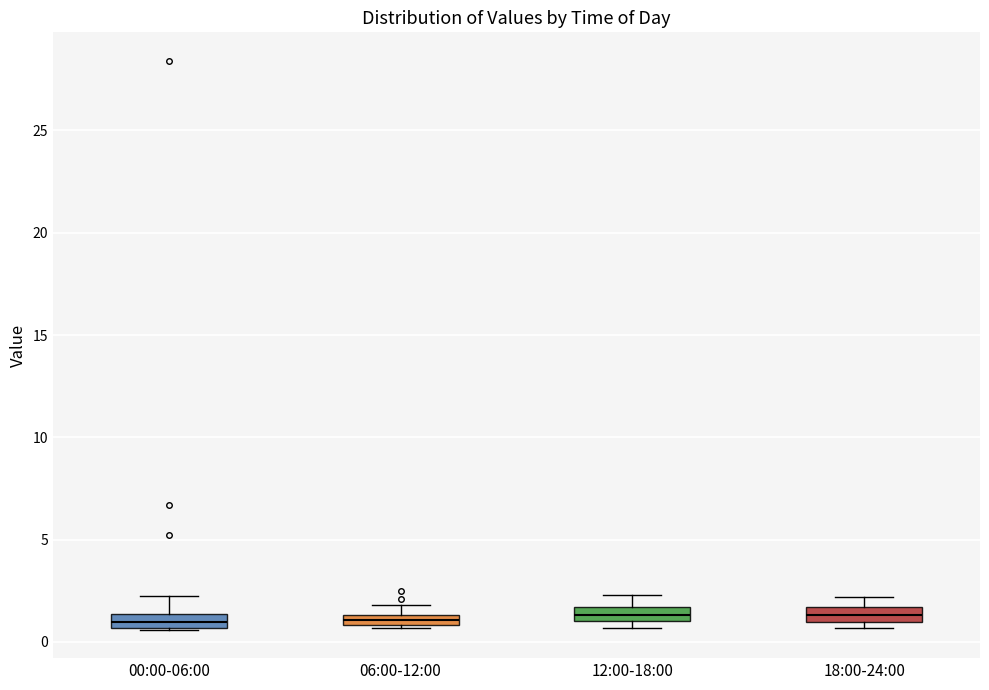

Where is the lower edge of the box for 12:00-18:00 on the y-axis? The values are not printed on the chart, so give them approximately, as read against the axis.

1.0